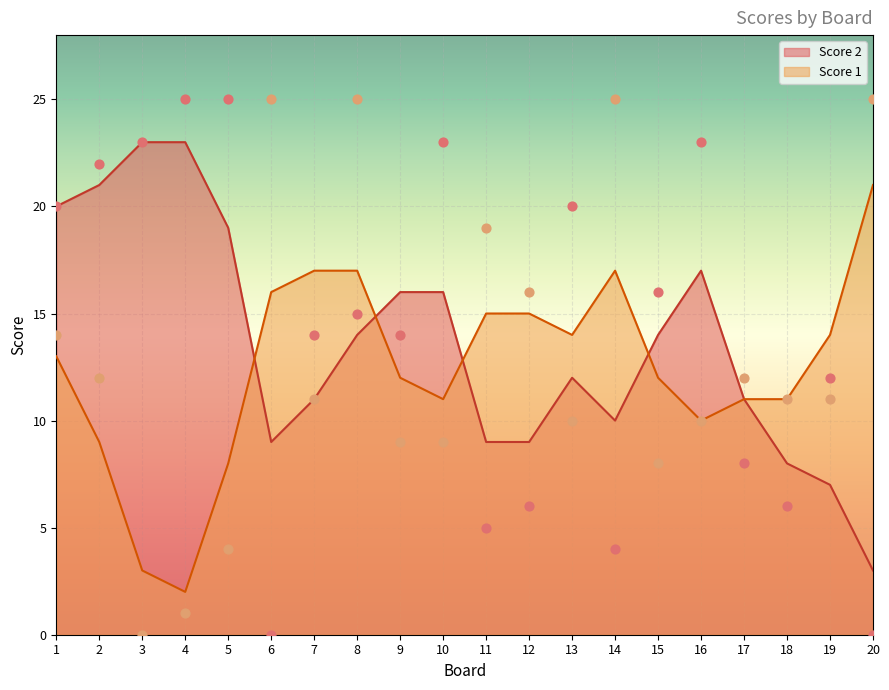

Is the value of Score 2 at 1 greater than the value of Score 1 at 1?

Yes